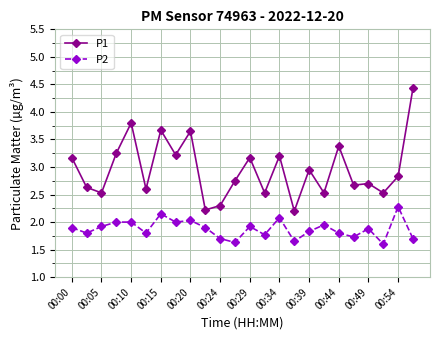

Which series has the largest total across all categories?

P1